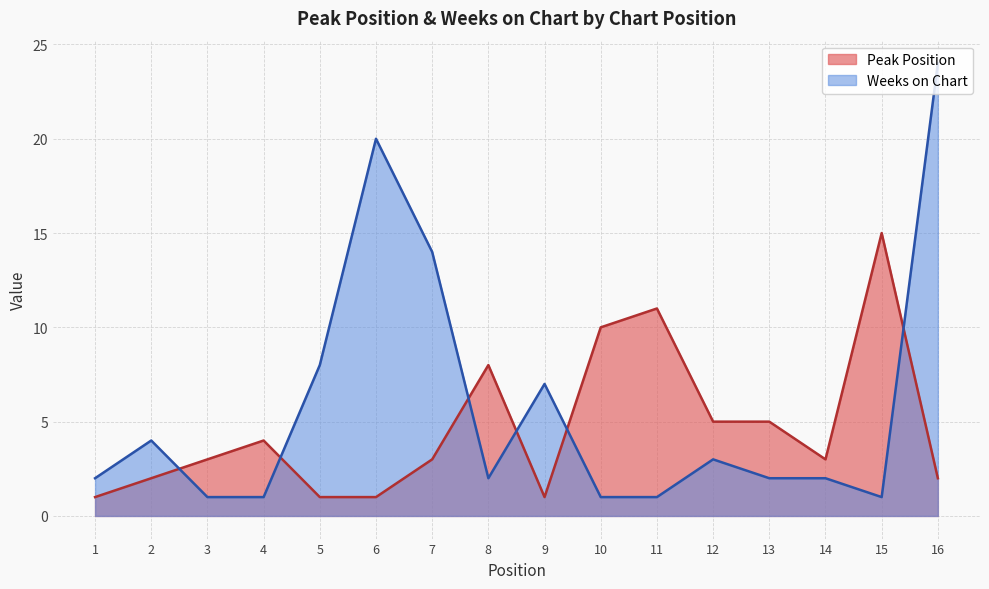

What value does the Weeks on Chart series have at 6, to the nearest 5?

20